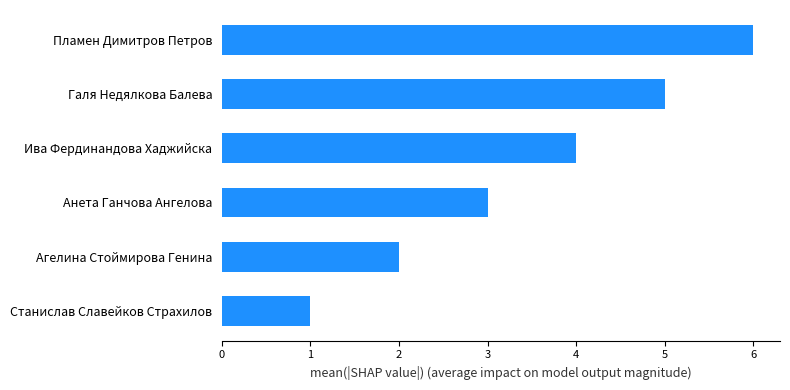

What is the maximum value shown in the chart?

6